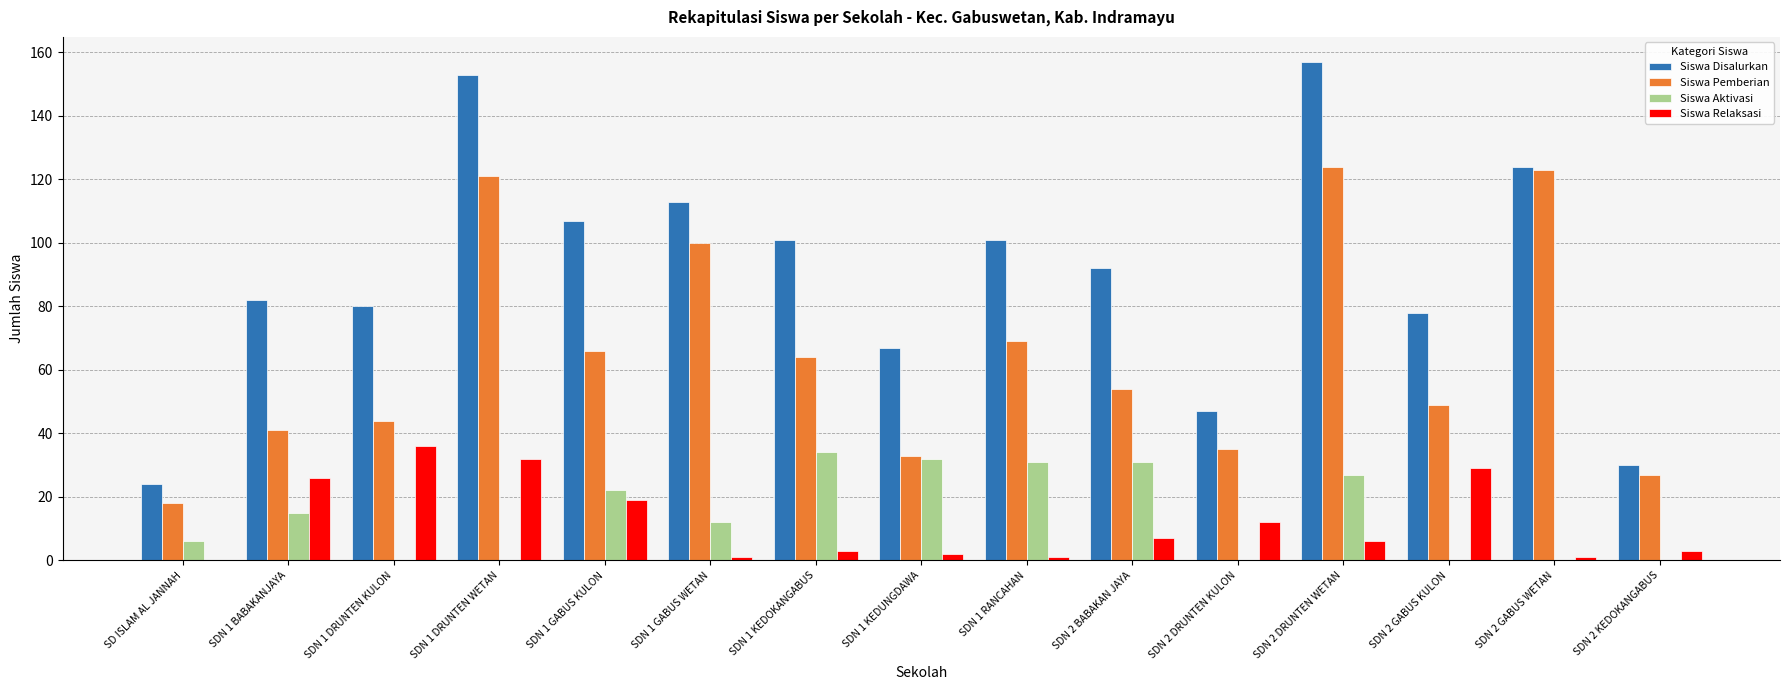

Which series has the widest spread of values?

Siswa Disalurkan